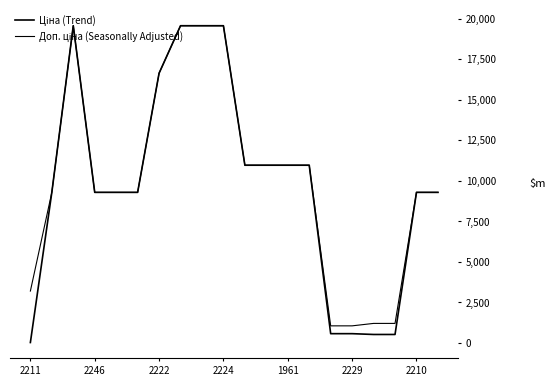

True or false: Доп. ціна (Seasonally Adjusted) and Ціна (Trend) cross at least once.

False